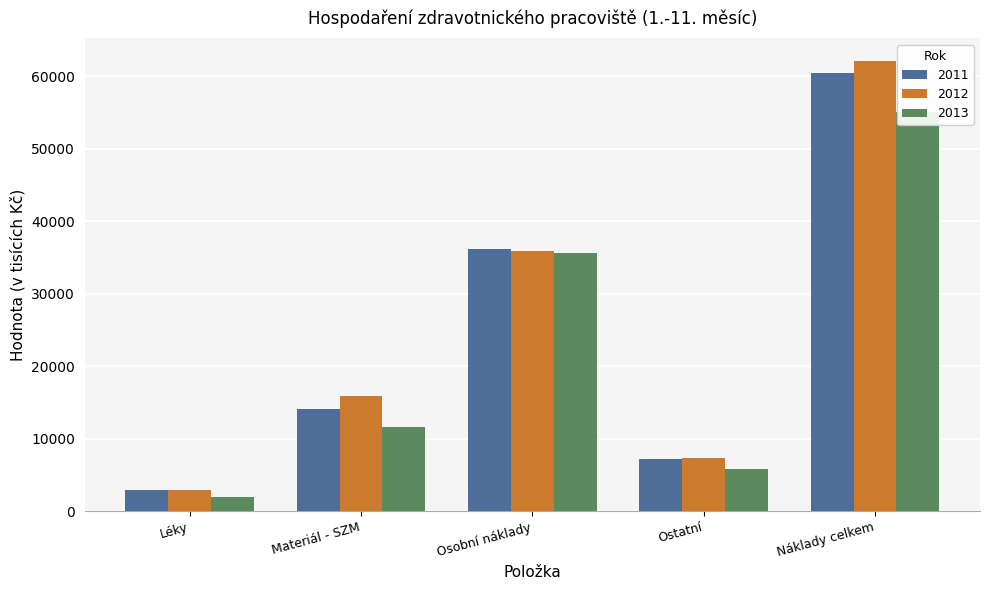

At how many categories does at least one series exceed 13676?

3